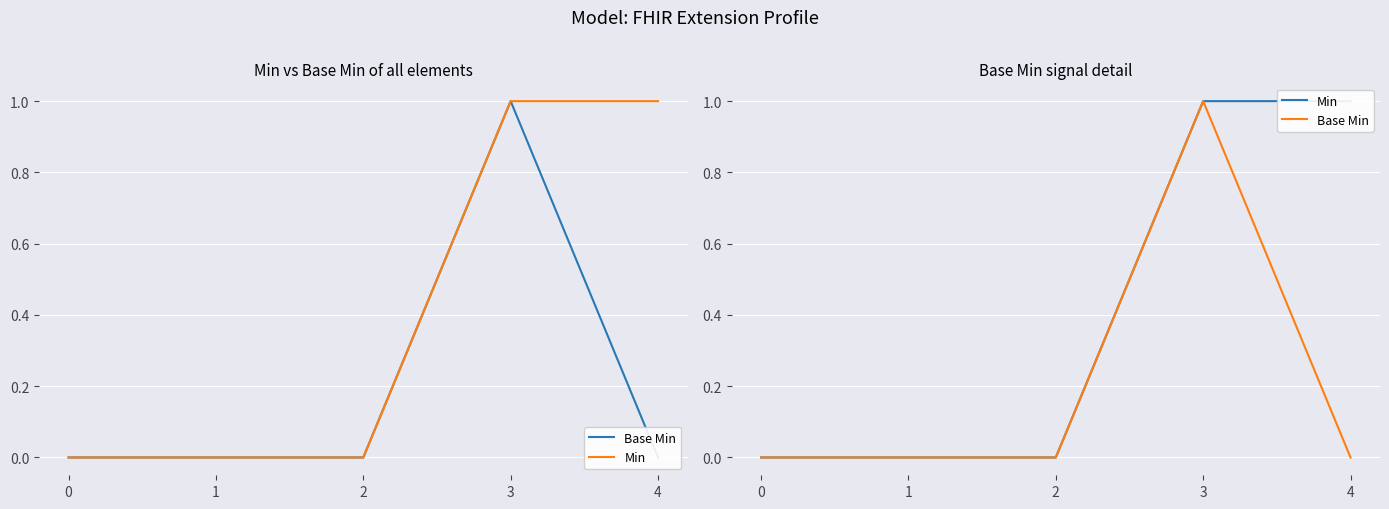

In Base Min, how many points are higher than both neighbors (excluding endpoints)?

1